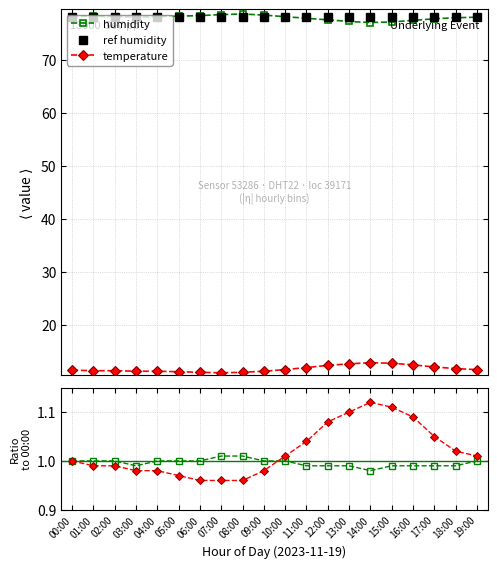

At which label is temperature closest to 11?

07:00